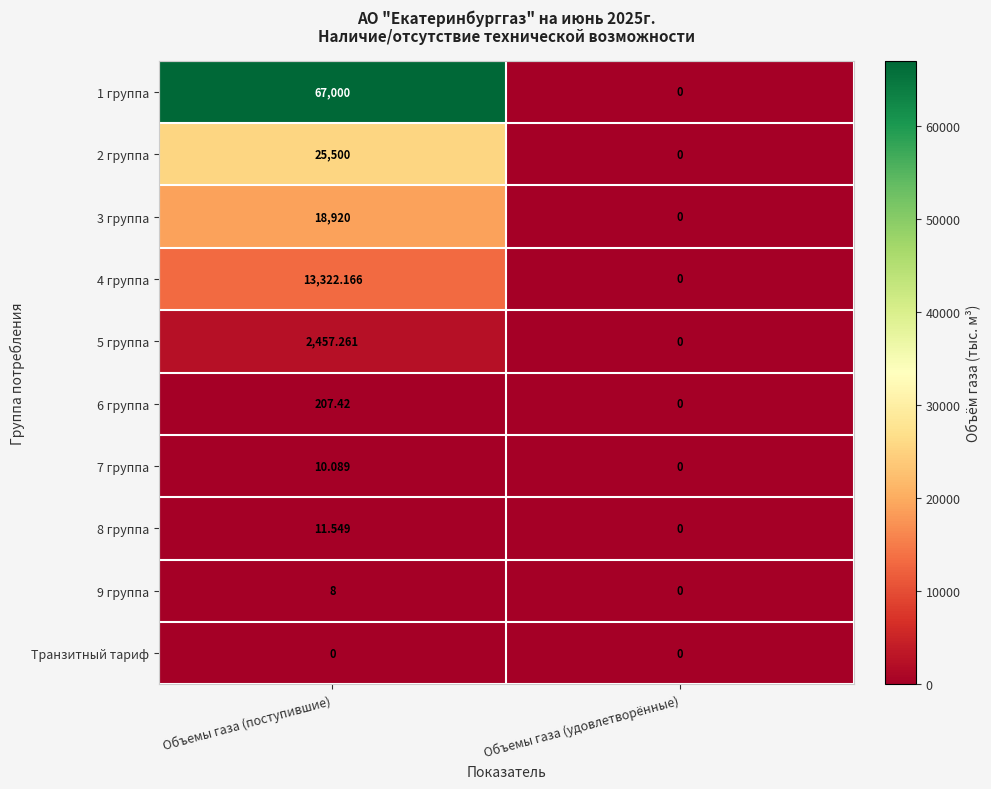

Rank the categories by 4 группа value from lowest to highest.

Объемы газа (удовлетворённые), Объемы газа (поступившие)